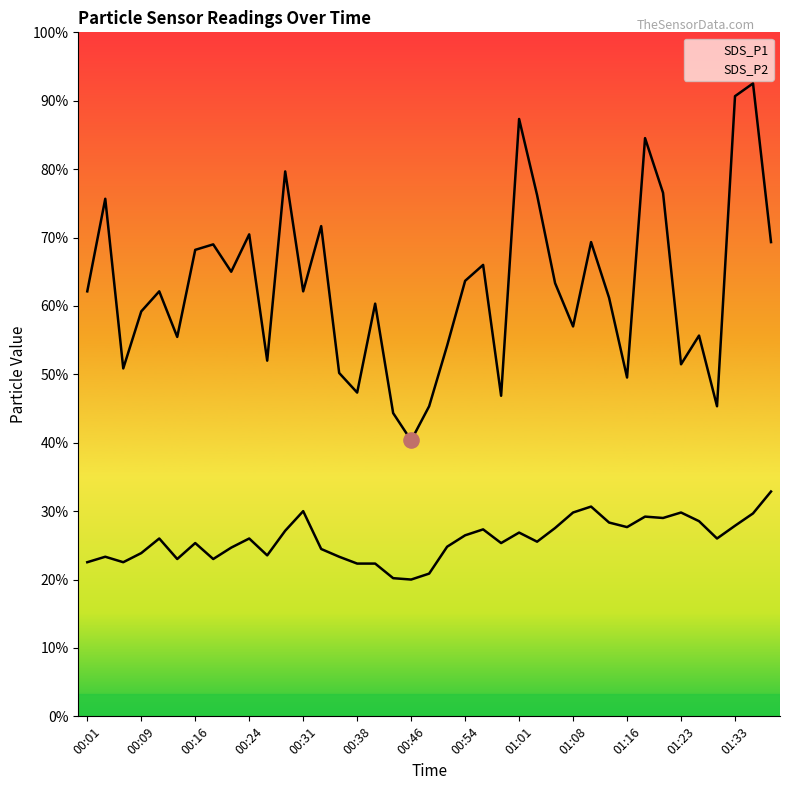

Is the value of SDS_P2 at 00:51 greater than the value of SDS_P1 at 01:36?

No